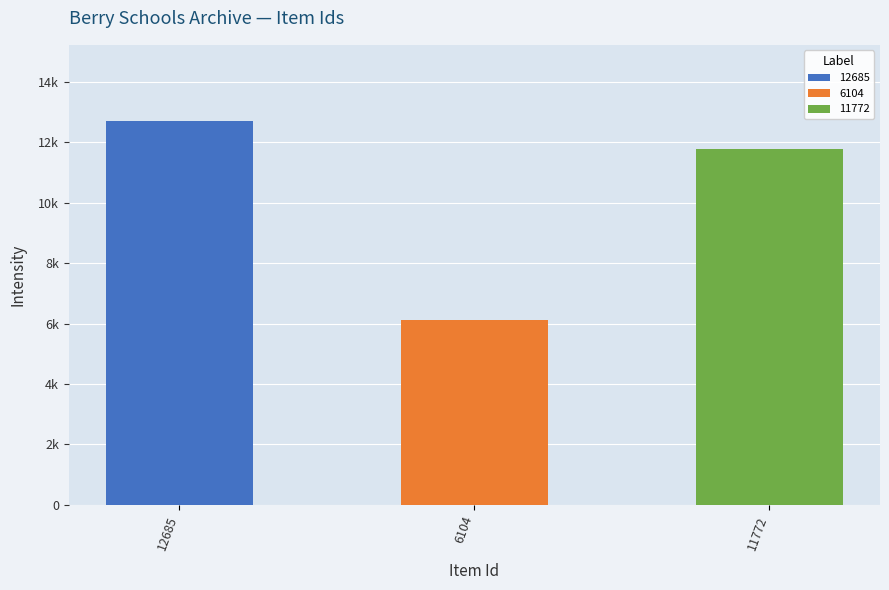

What is the minimum value shown in the chart?

6104